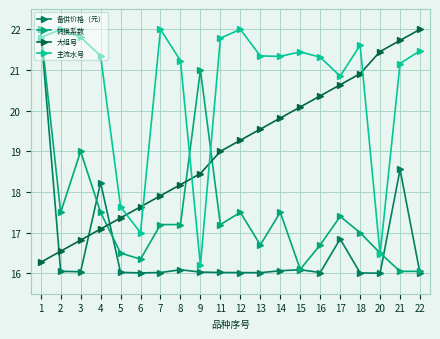

How many lines are shown in the chart?

4